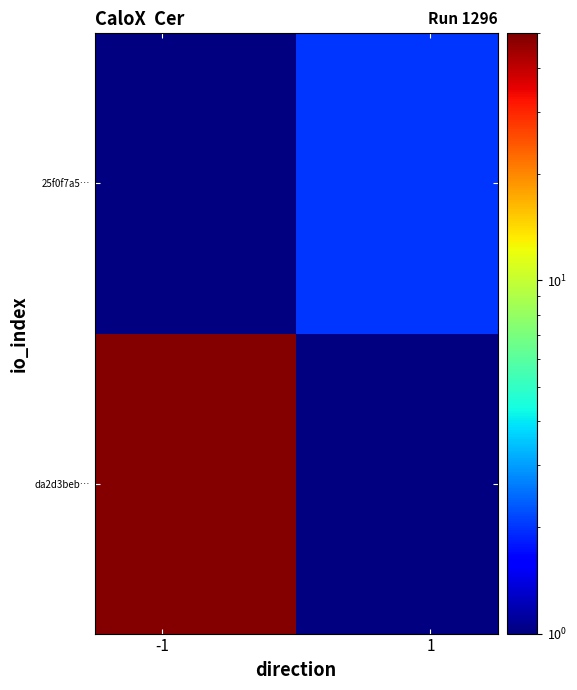

How many positive values does the da2d3beb… series have?

1